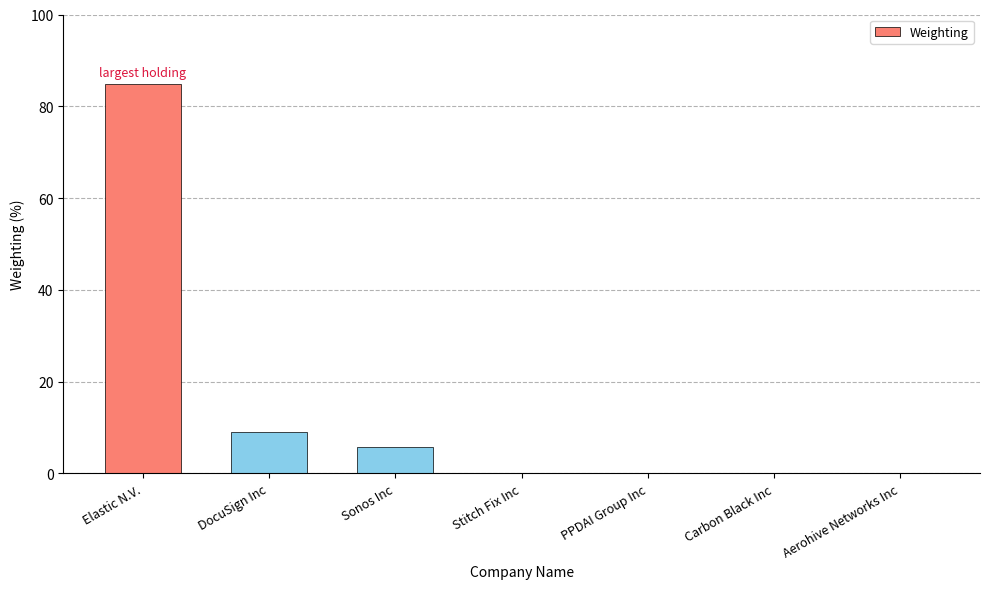

True or false: the data shows 9.4 at Sonos Inc.

False